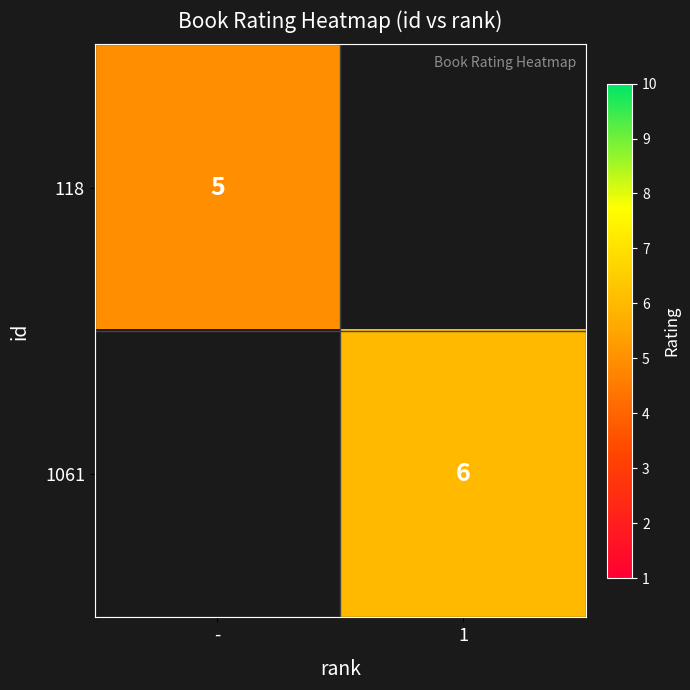

Is it true that 1061 equals 6 at 1?

True